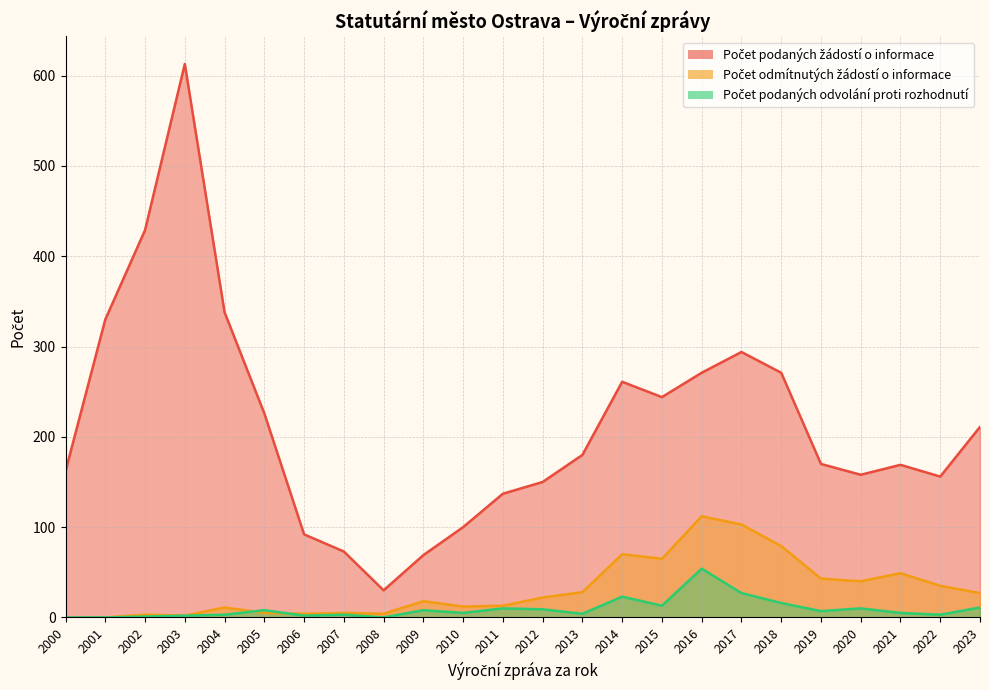

Count the number of data series in this chart.

3